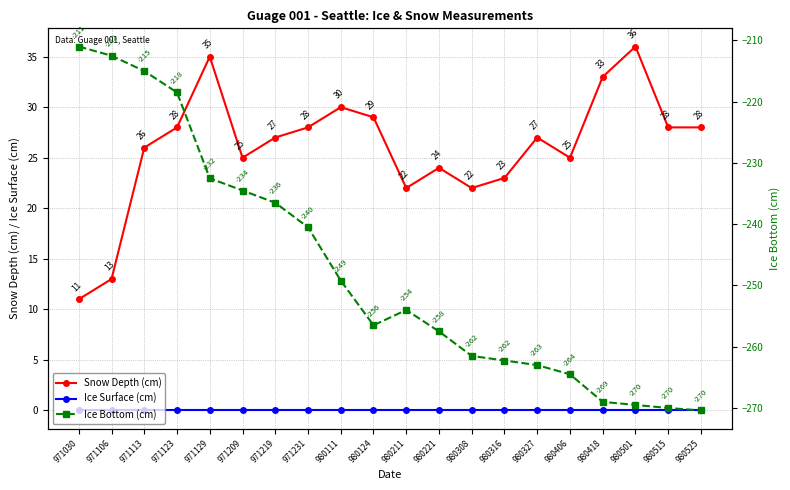

What is the value of the Ice Bottom (cm) point at the 20th from the left?

-270.4